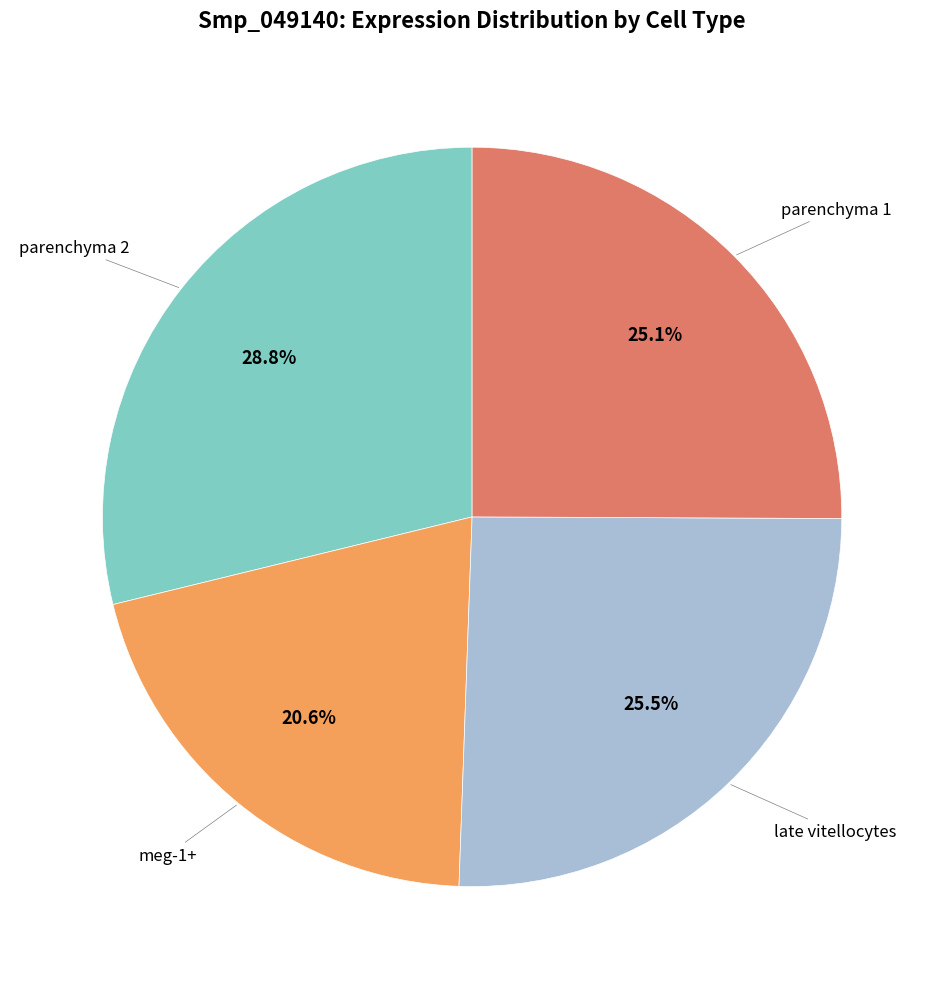

Is there a majority slice in this chart?

No